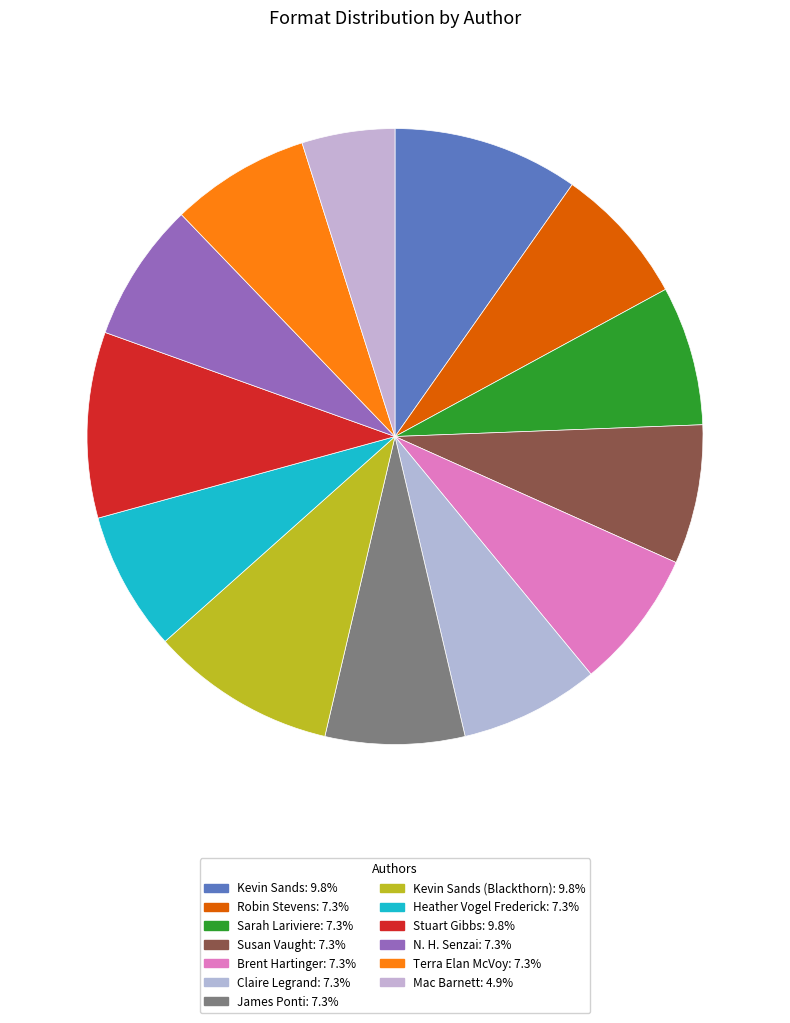

Which slice is the largest?

Kevin Sands